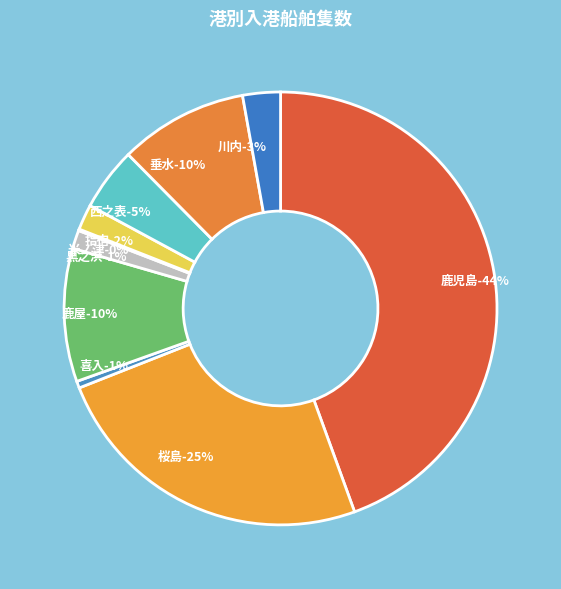

What is the ratio of the value at 桜島 to the value at 指宿?

12.9